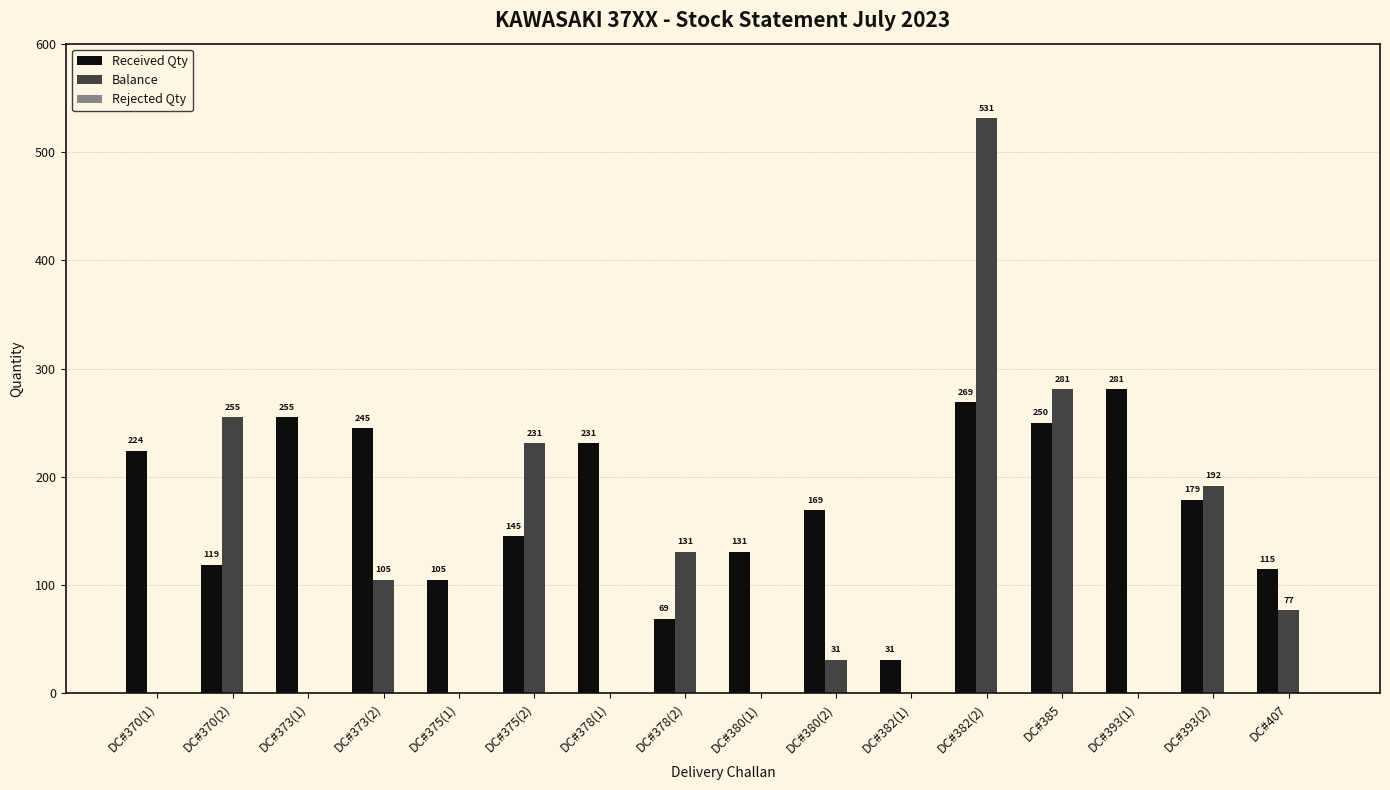

Which series has the largest total across all categories?

Received Qty